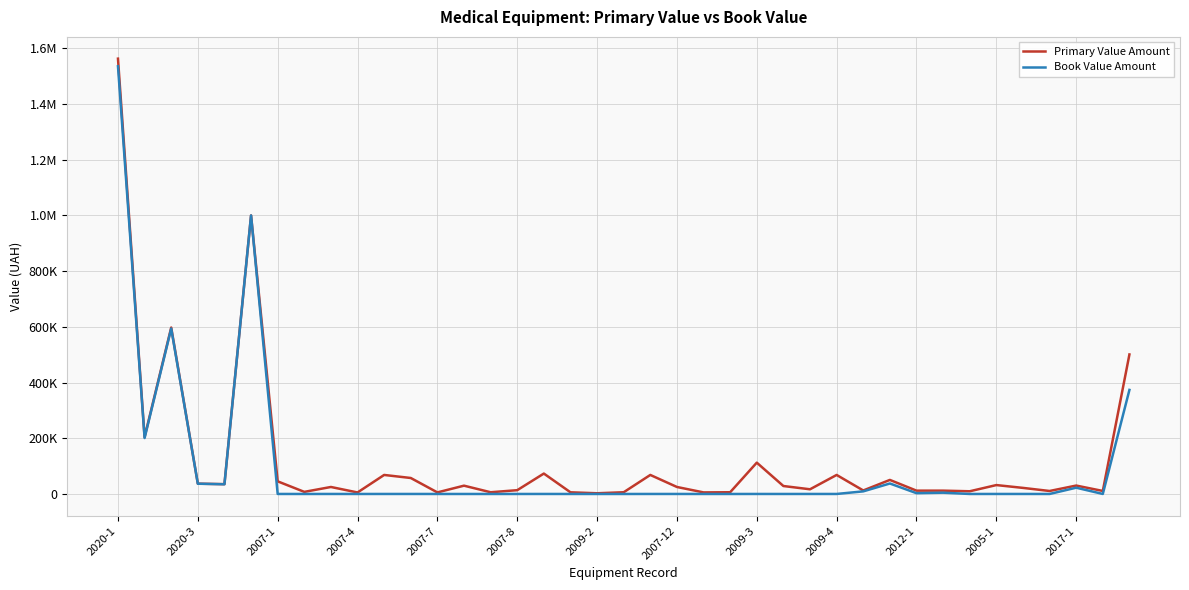

True or false: Book Value Amount and Primary Value Amount cross at least once.

False